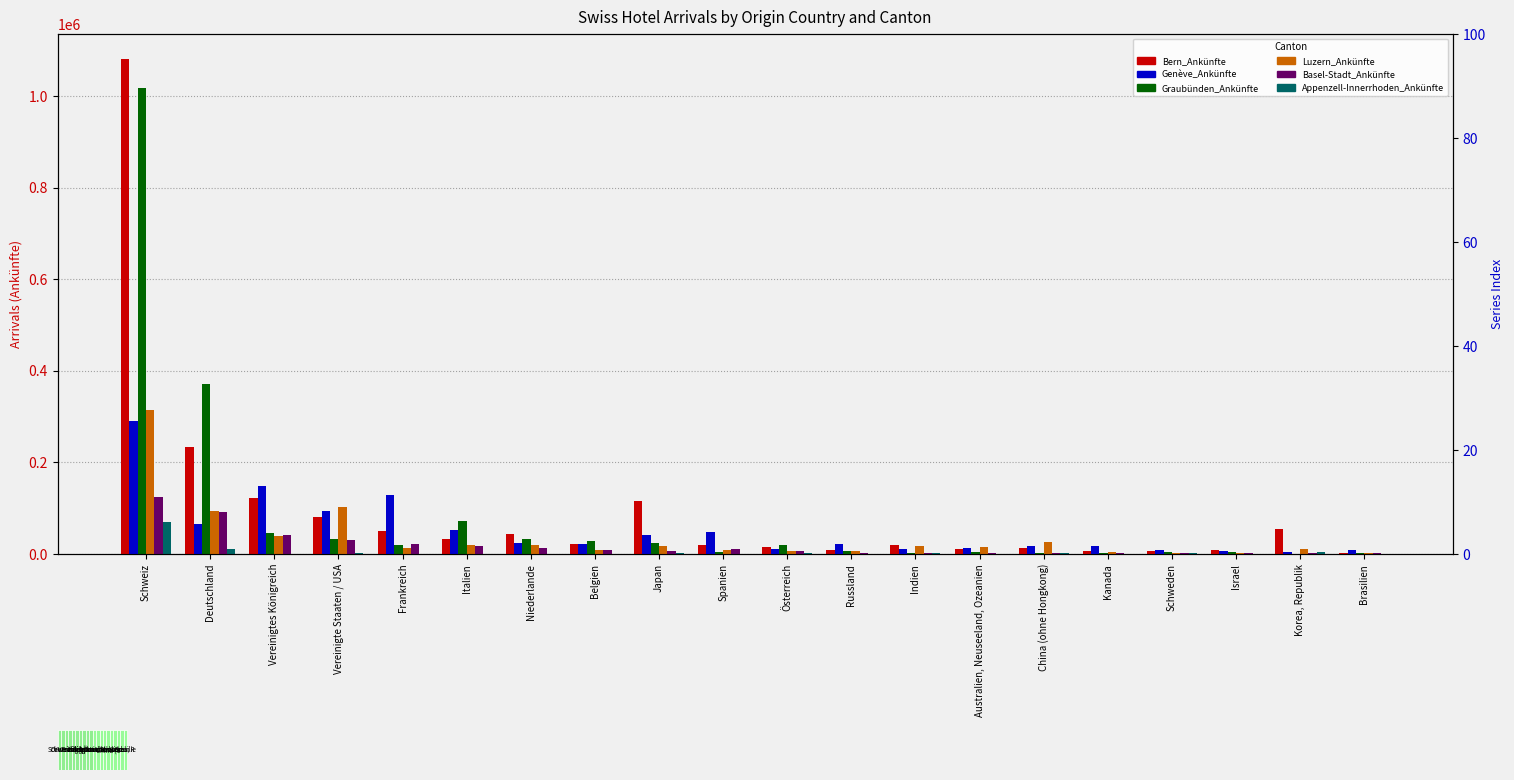

Rank the categories by Graubünden_Ankünfte value from highest to lowest.

Schweiz, Deutschland, Italien, Vereinigtes Königreich, Niederlande, Vereinigte Staaten / USA, Belgien, Japan, Österreich, Frankreich, Russland, Israel, Schweden, Spanien, Australien, Neuseeland, Ozeanien, Kanada, Brasilien, China (ohne Hongkong), Indien, Korea, Republik